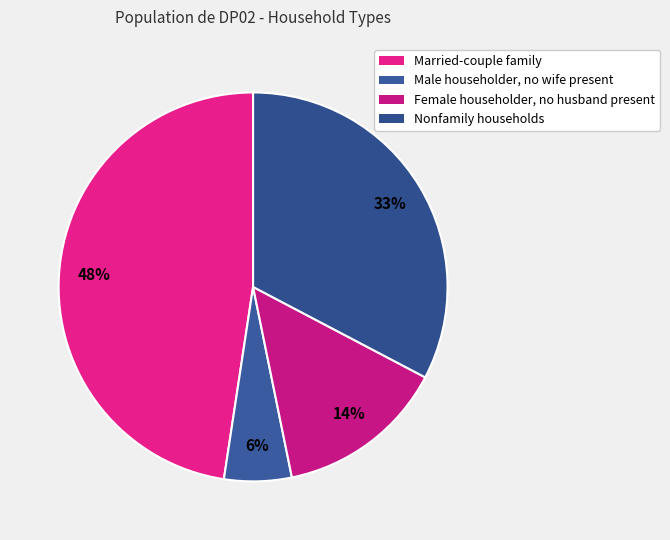

To the nearest percent, what is the difference between the Female householder, no husband present and Male householder, no wife present slice percentages?

8%